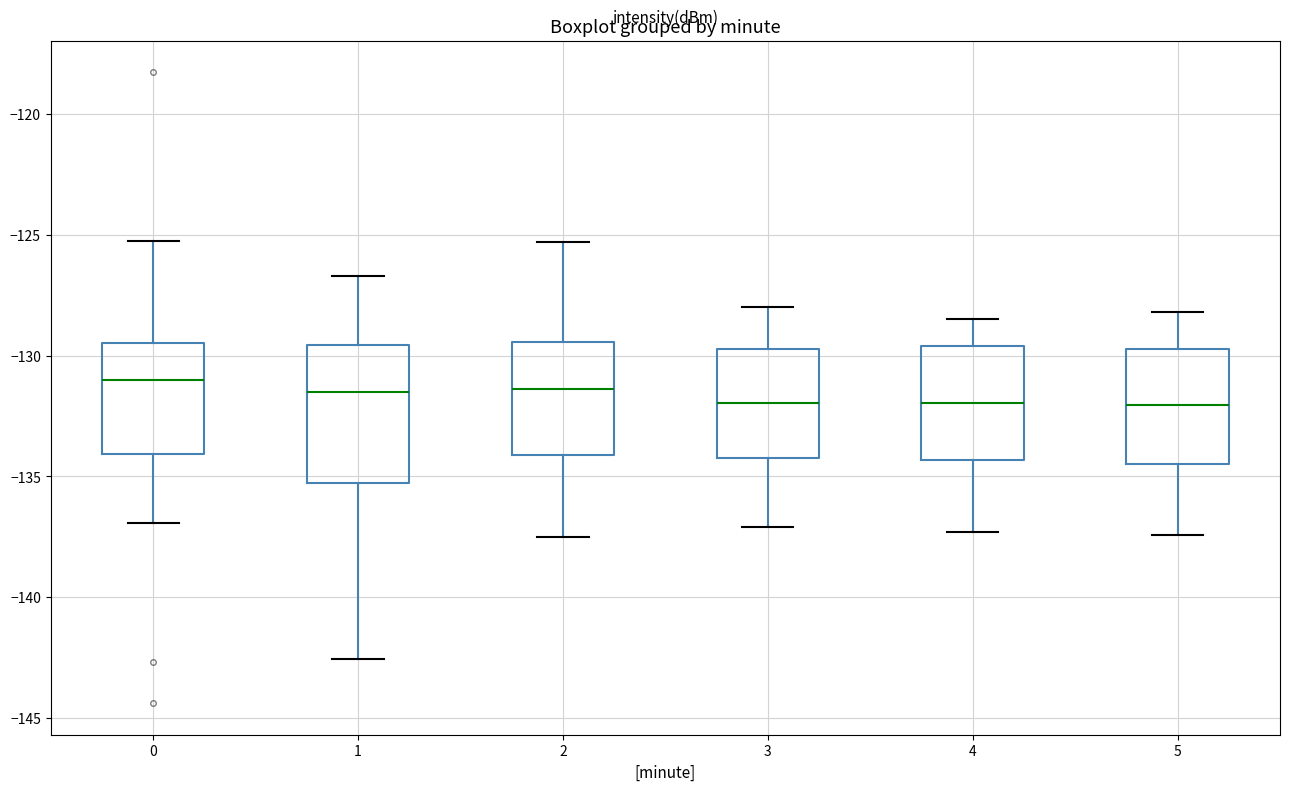

Where does the lower whisker of the box at x = 1 end on the y-axis? The values are not printed on the chart, so give them approximately, as read against the axis.

-142.5